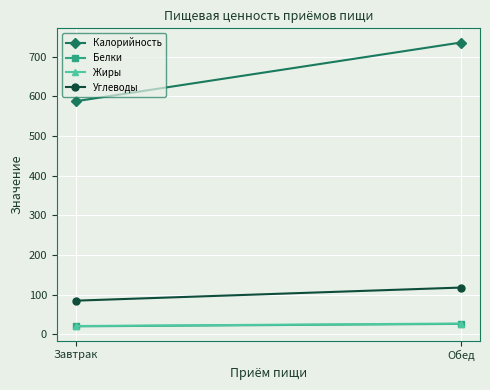

How many lines are shown in the chart?

4